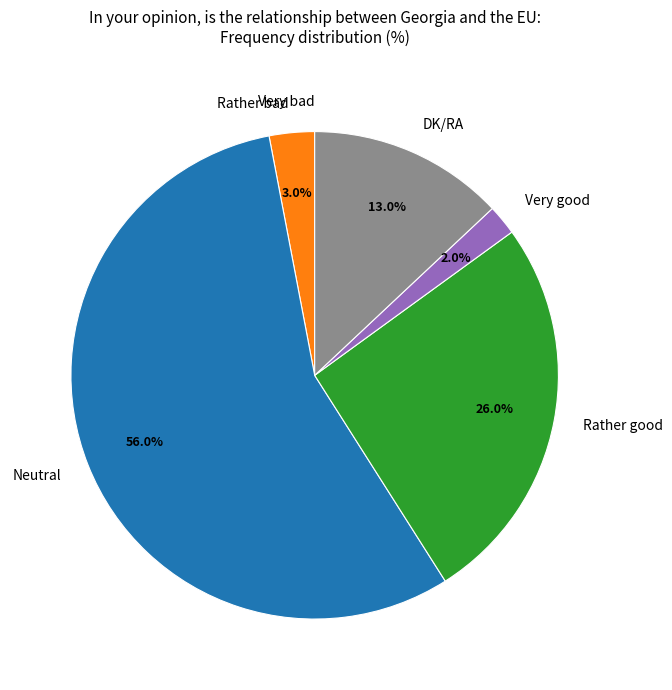

To the nearest percent, what is the difference between the DK/RA and Rather bad slice percentages?

10%